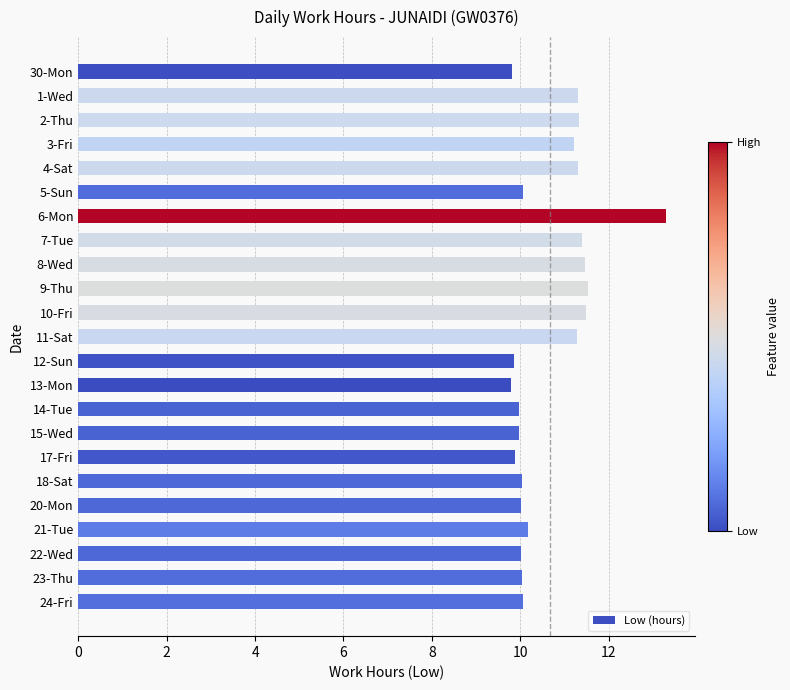

How many series are shown in this chart?

1